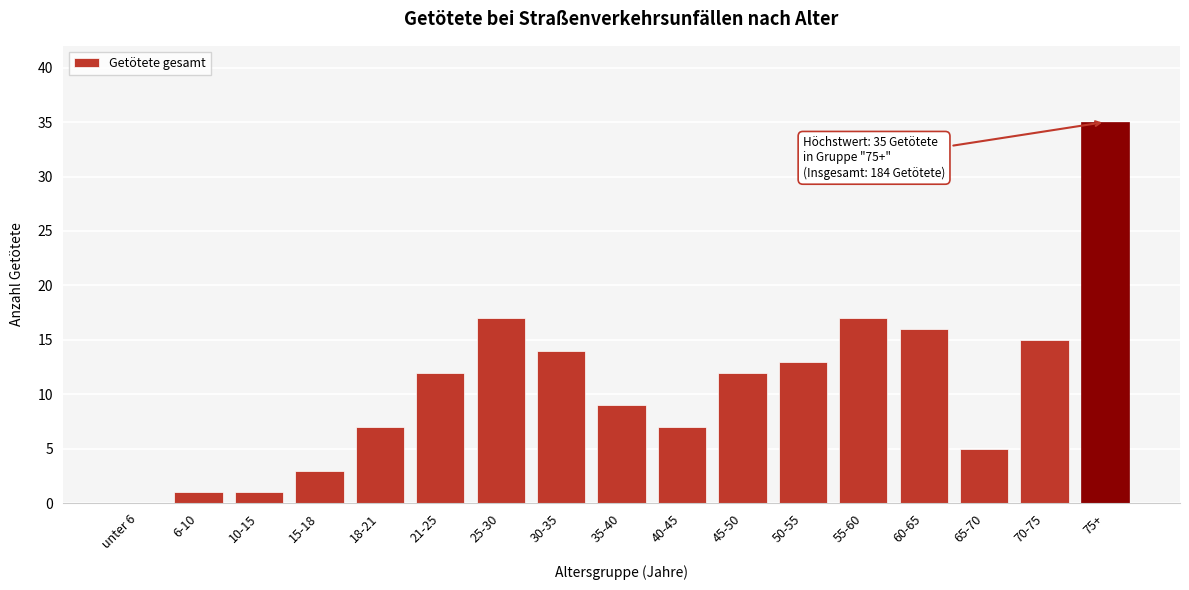

Reading left to right, what are all the values shown in this chart?

unter 6=0	6-10=1	10-15=1	15-18=3	18-21=7	21-25=12	25-30=17	30-35=14	35-40=9	40-45=7	45-50=12	50-55=13	55-60=17	60-65=16	65-70=5	70-75=15	75+=35